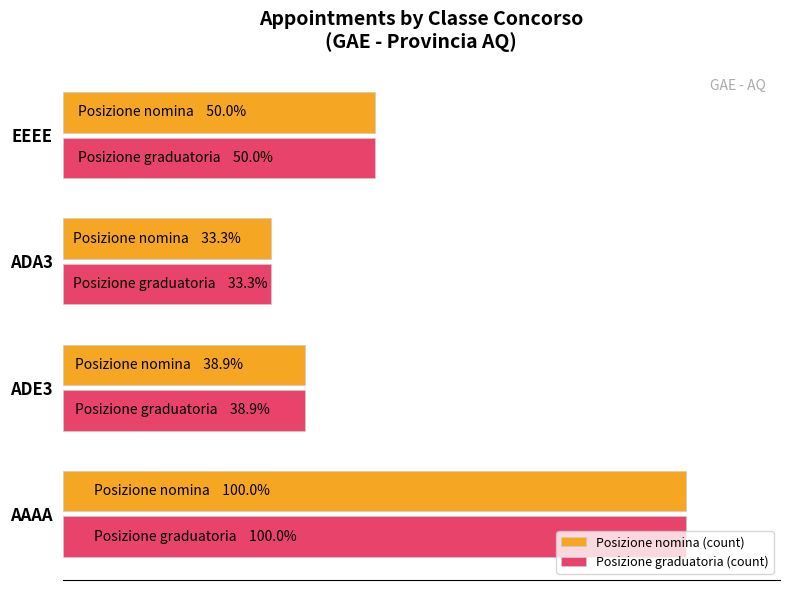

What are all the series names shown in the legend?

Posizione nomina (count), Posizione graduatoria (count)